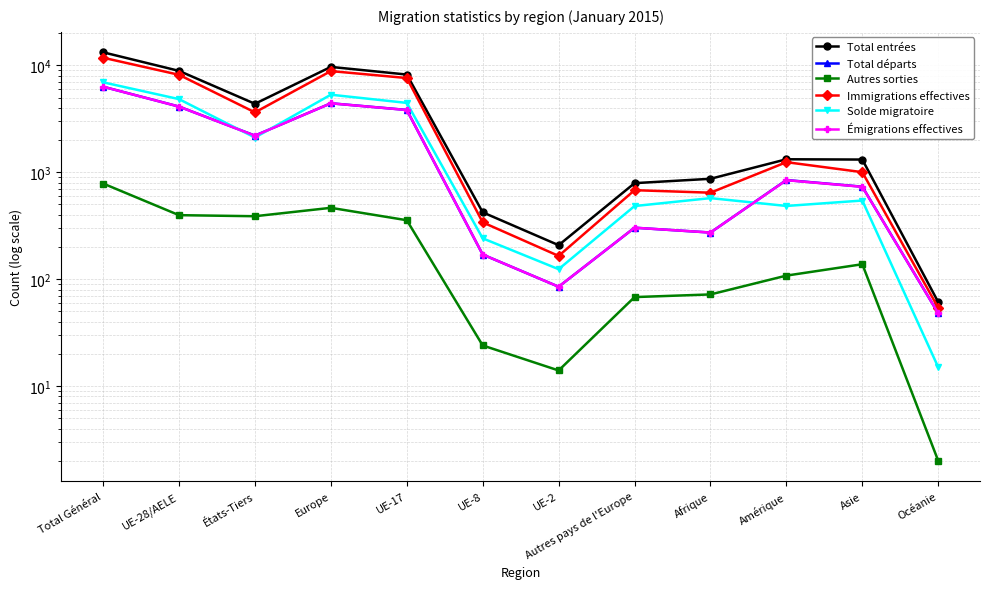

Which series has the widest spread of values?

Total entrées